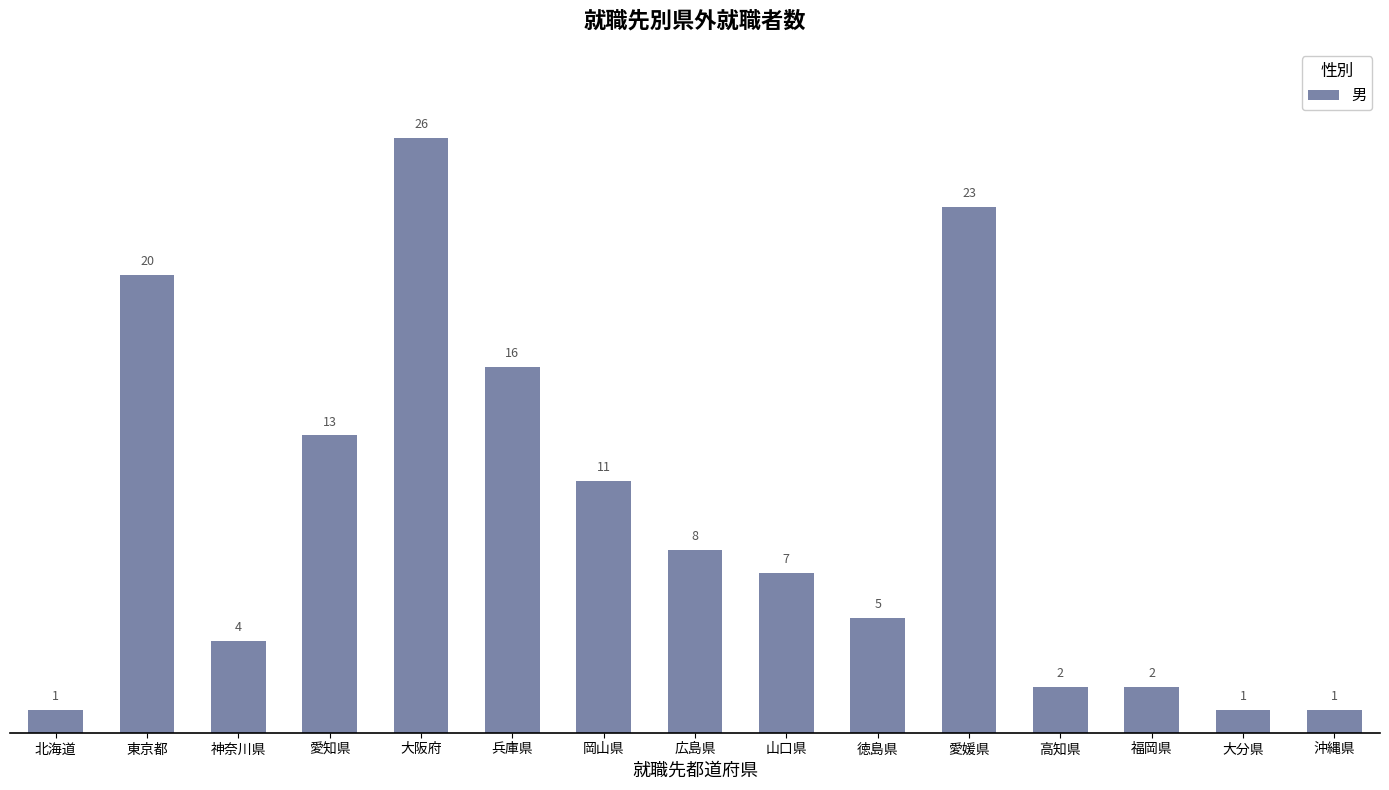

What is the maximum value shown in the chart?

26